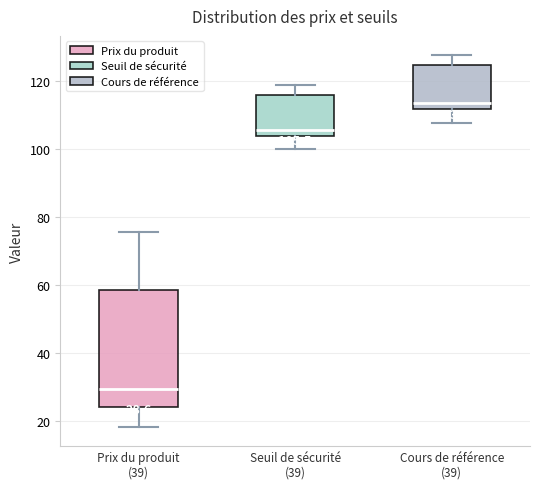

Comparing the boxes themselves (not the whiskers), which one is the tallest?

Prix du produit (39)